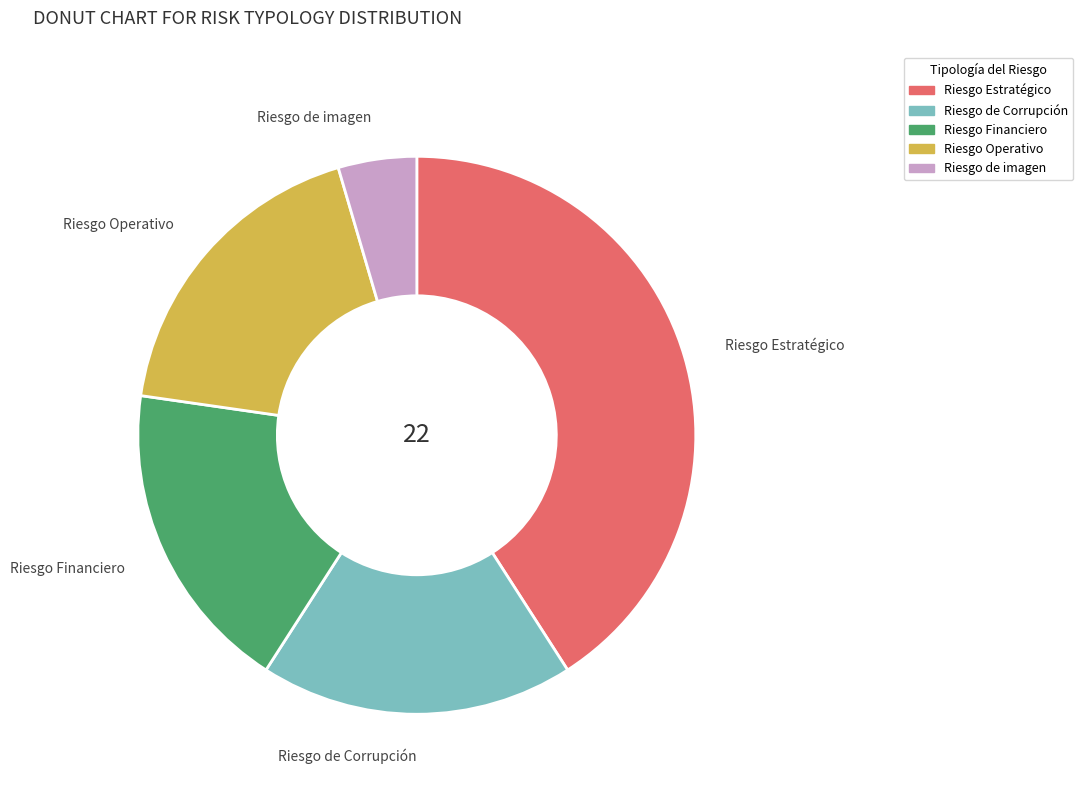

What is the ratio of the value at Riesgo Financiero to the value at Riesgo de imagen?

4.0